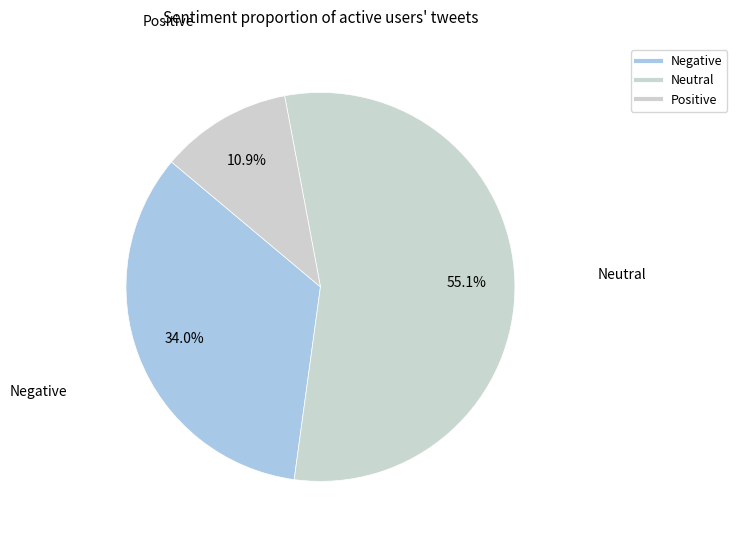

What percentage is NOT represented by Neutral?

44.9%